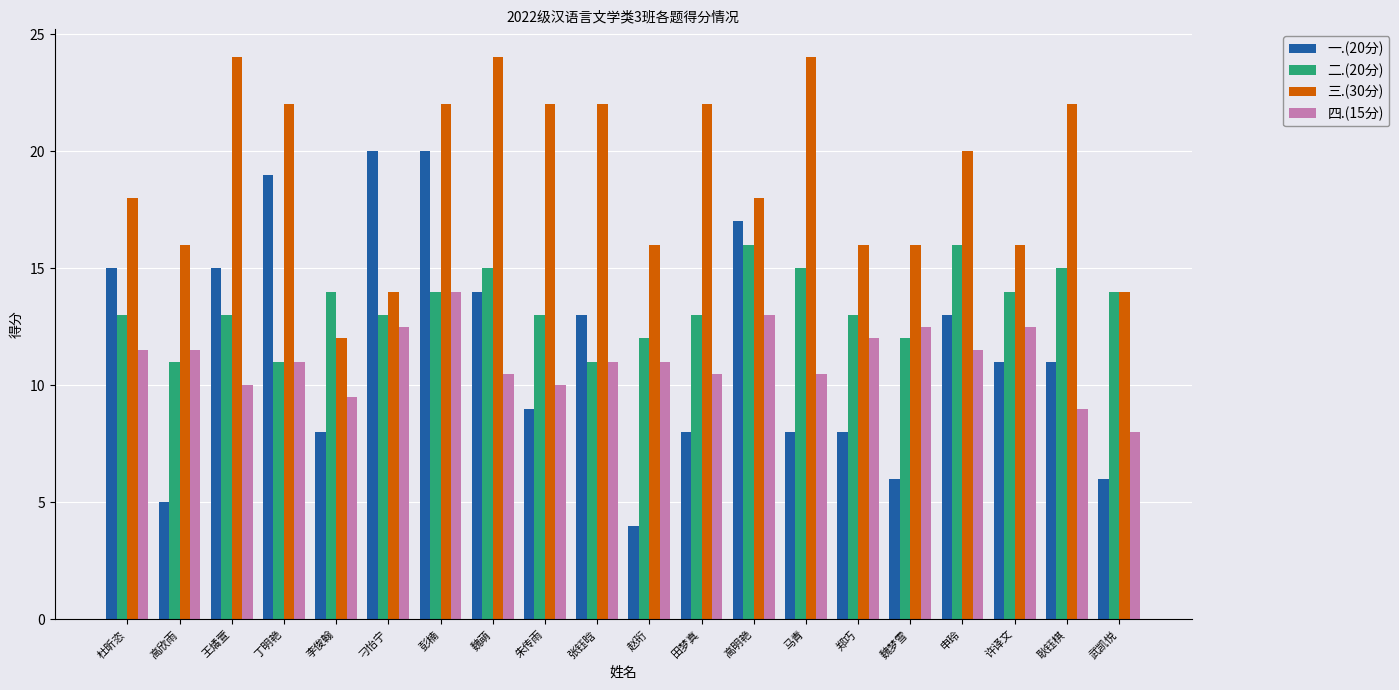

Where does the 三.(30分) series first go above 20?

王燏萱